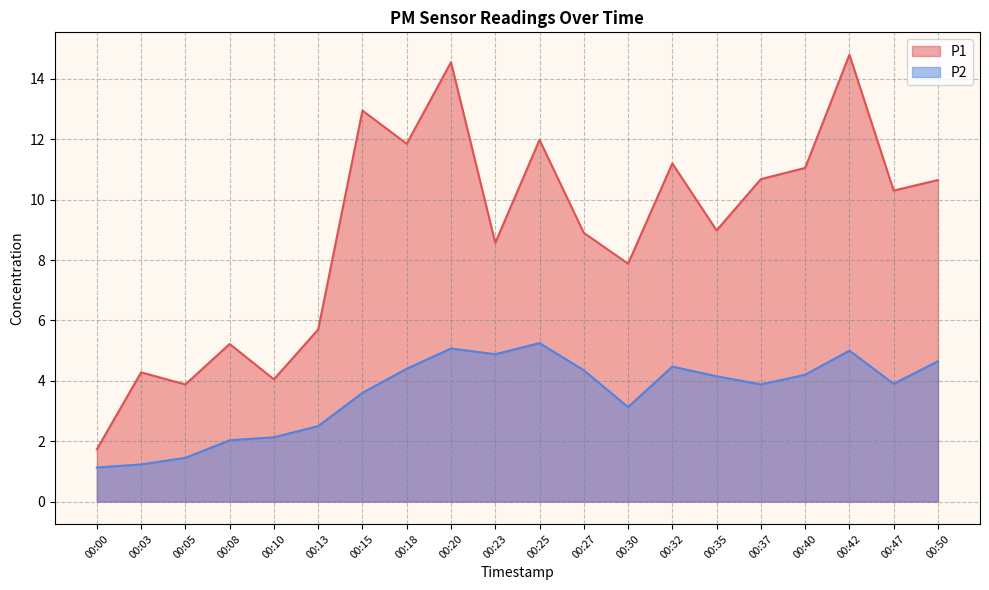

Read the P1 value at 00:15.

12.9